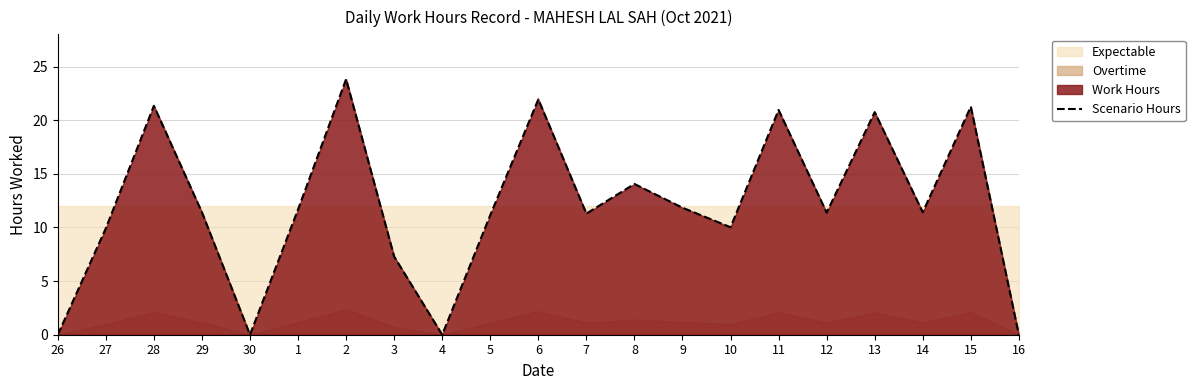

What is the average value?

12.0